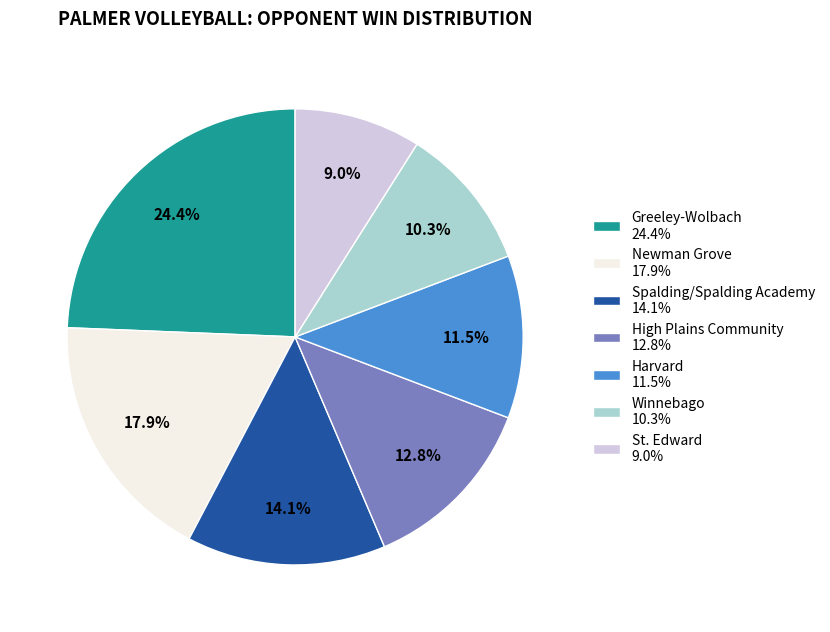

What percentage is NOT represented by Spalding/Spalding Academy?

85.9%